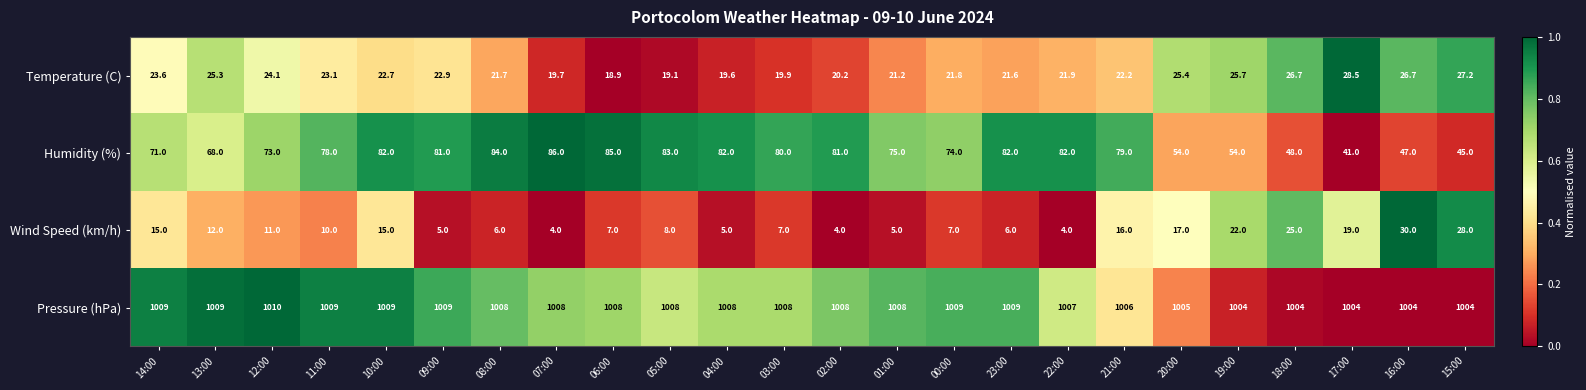

Which label corresponds to the largest value in the chart?

12:00